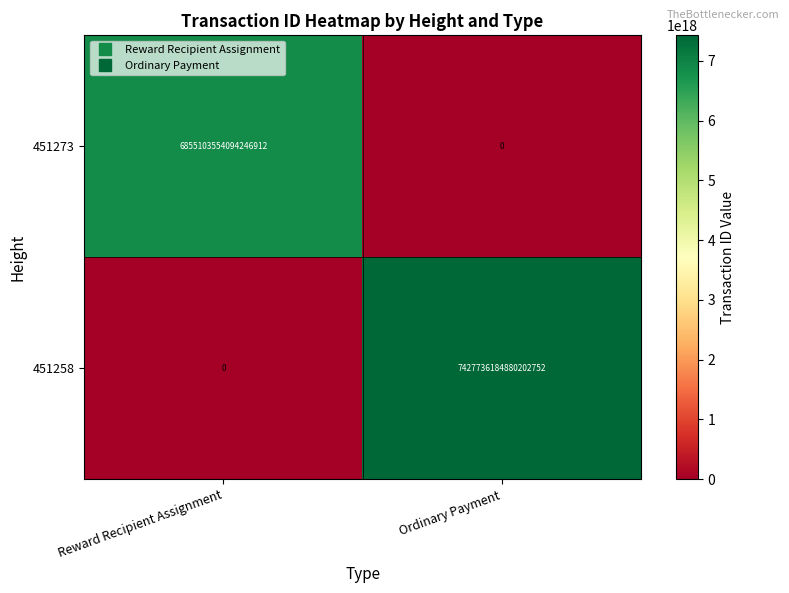

Between Reward Recipient Assignment and Ordinary Payment, which series saw the biggest shift?

451258